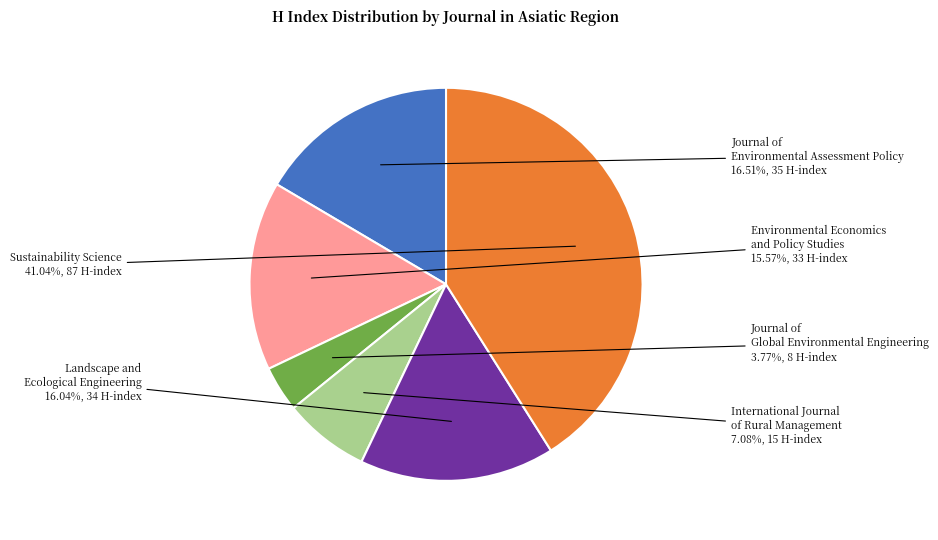

True or false: Environmental Economics and Policy Studies accounts for 16% of the total.

True